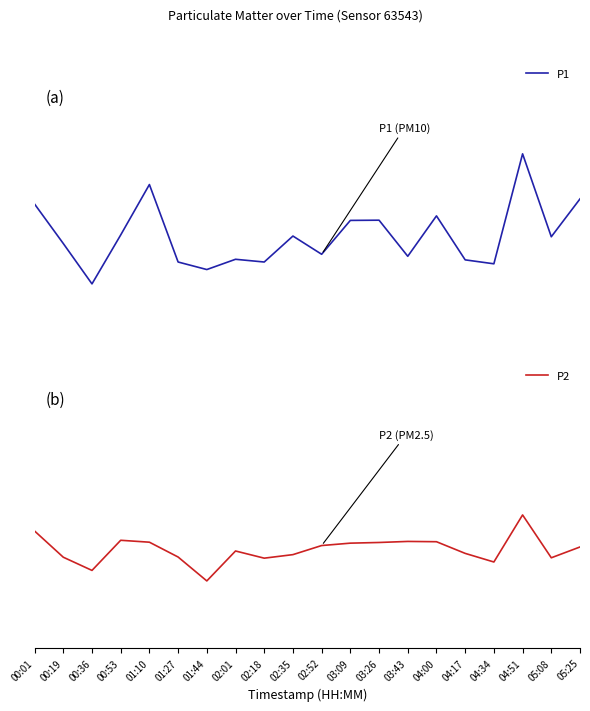

Which series has the largest total across all categories?

P1